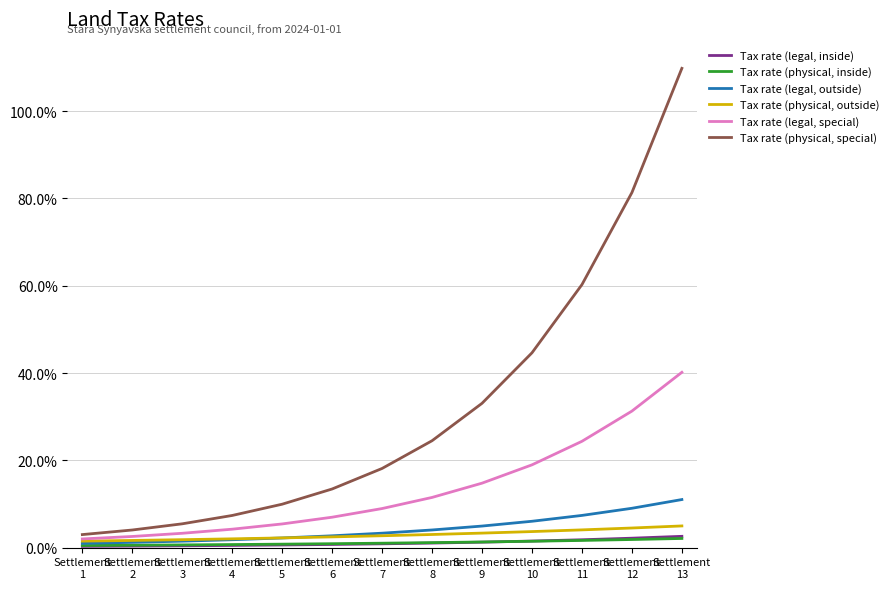

Which series has the widest spread of values?

Tax rate (physical, special)